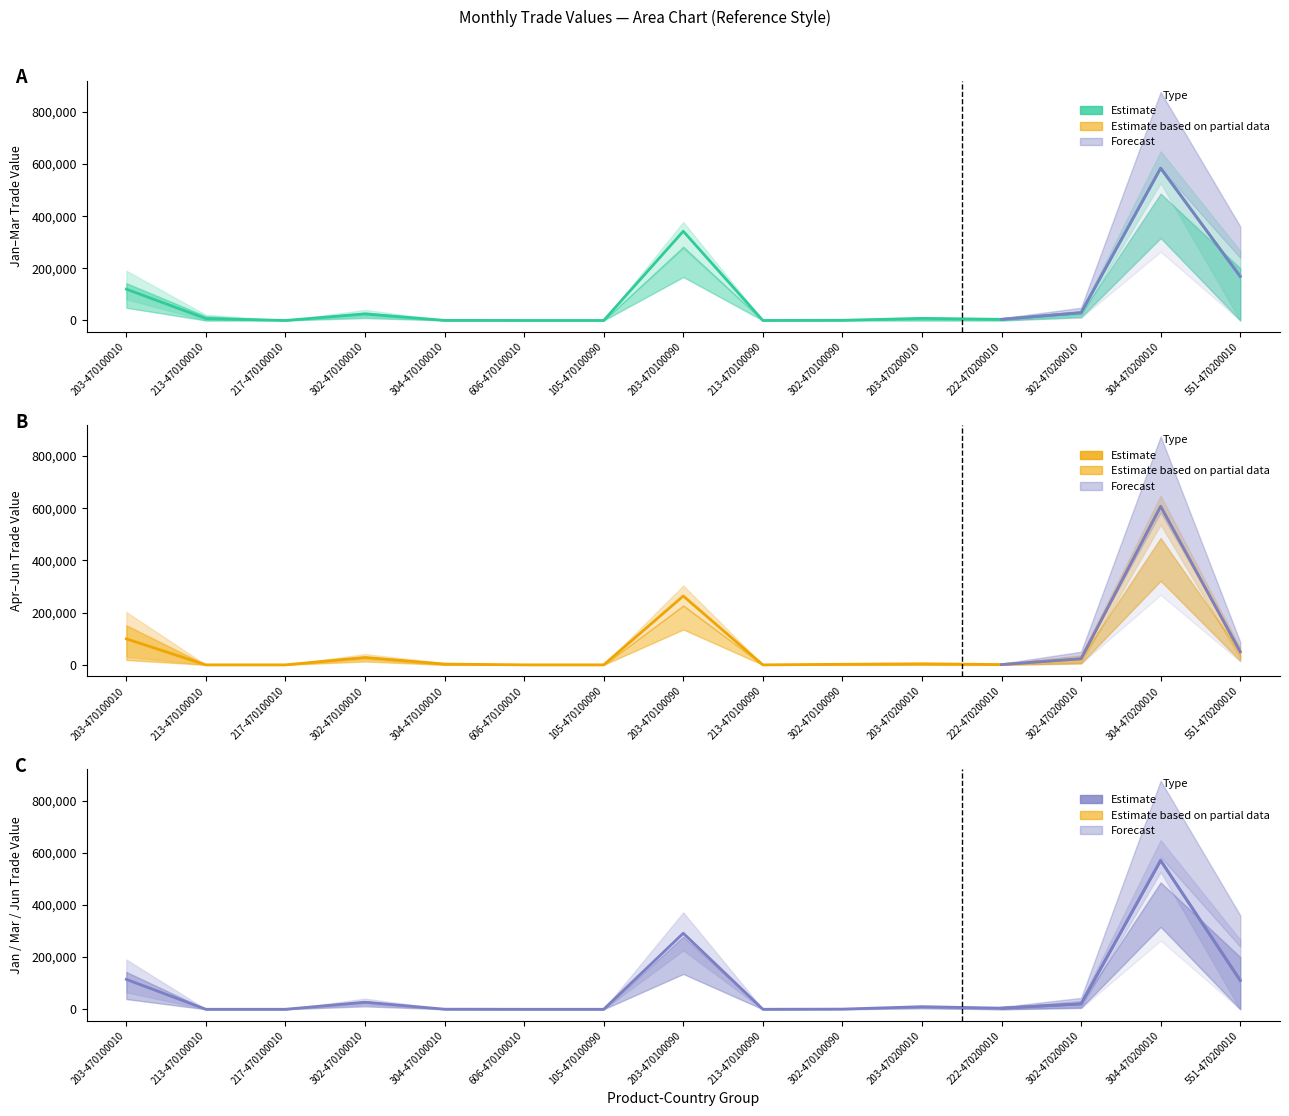

In Value-Mar, how many points are higher than both neighbors (excluding endpoints)?

4